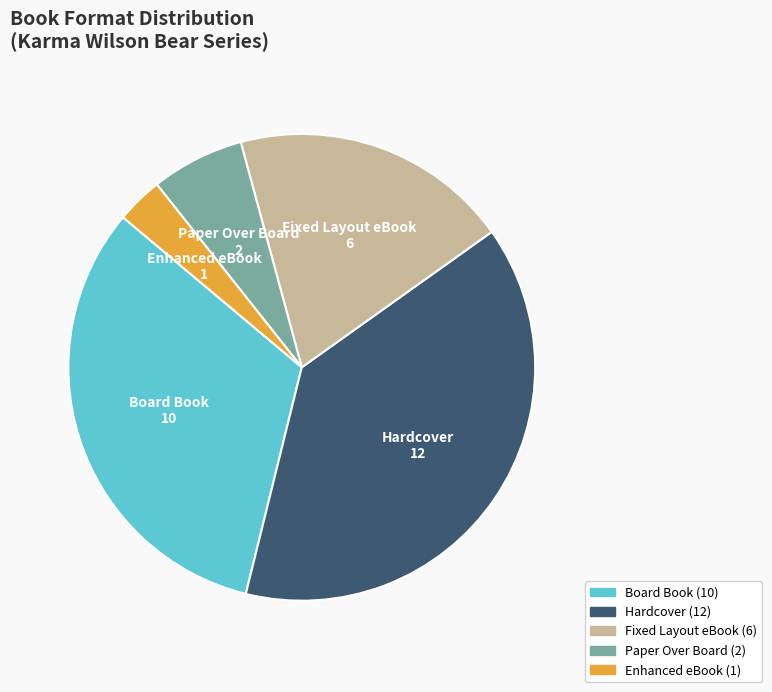

Do Enhanced eBook and Board Book together represent more than half of the pie?

No